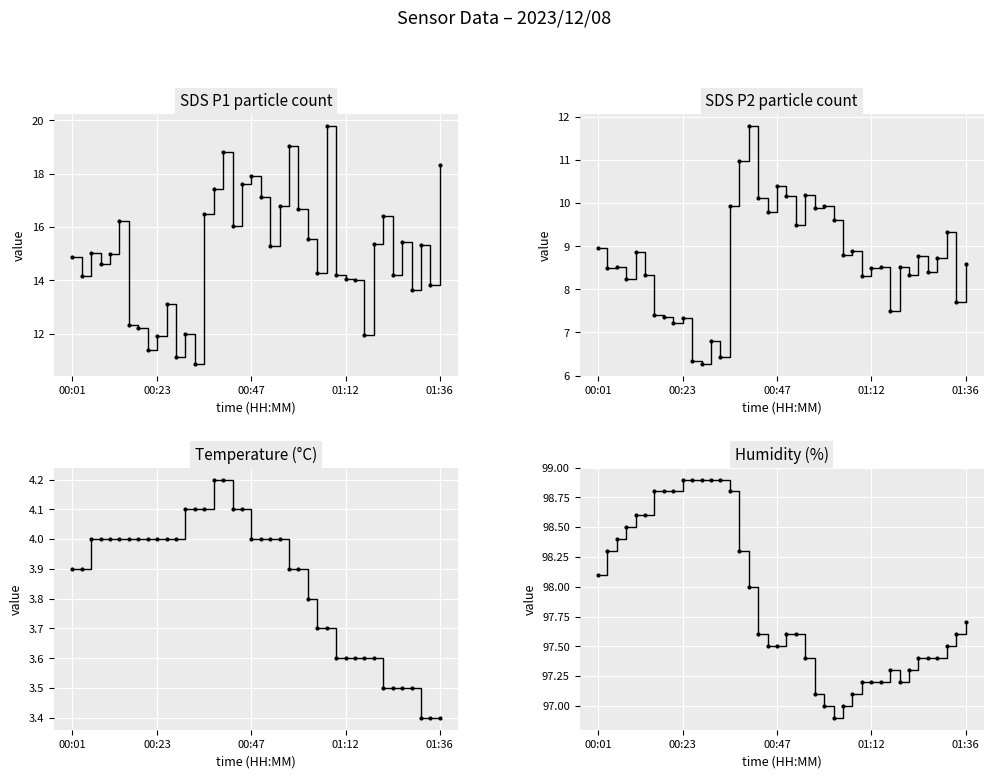

How many lines are shown in the chart?

4